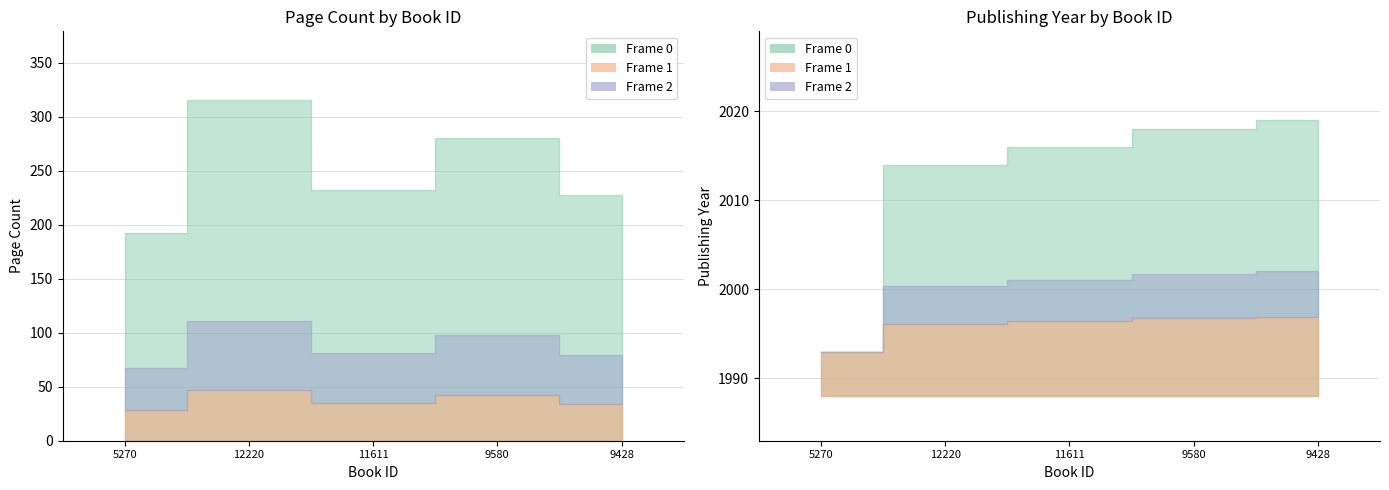

Rank the series by their average value, from highest to lowest.

publishingYear, pageCount